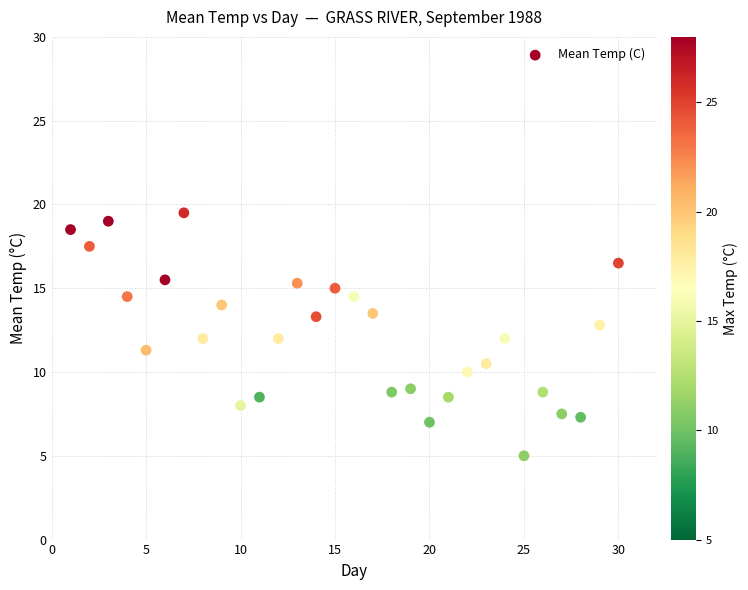

What is the range of X values (max minus min)?

29.0